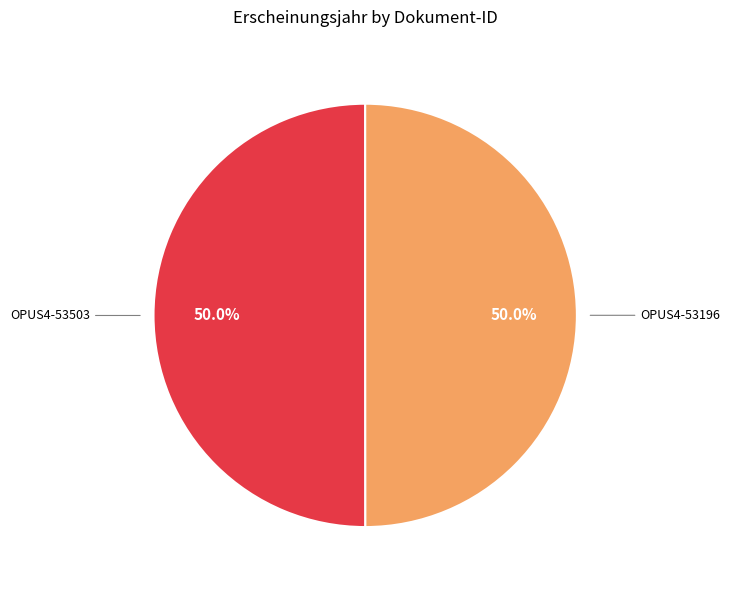

What percentage do OPUS4-53503 and OPUS4-53196 together represent?

100.0%